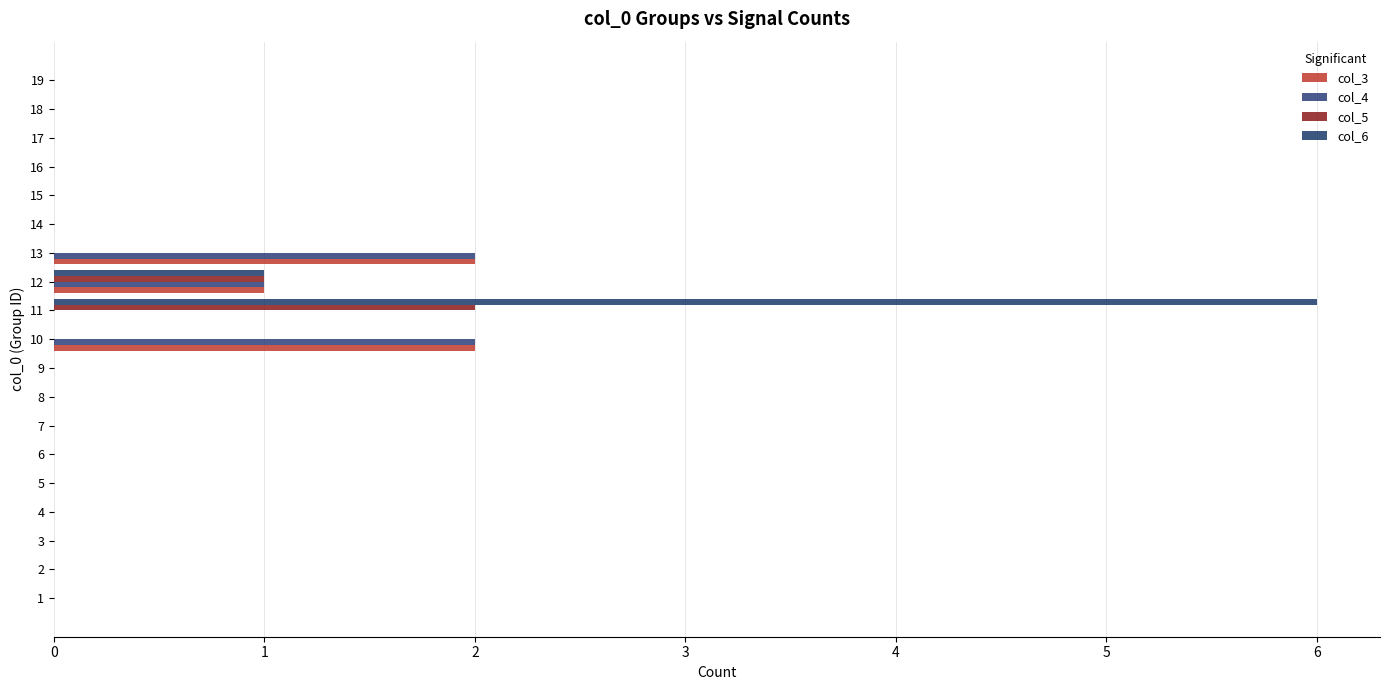

What is the maximum value for col_3?

2